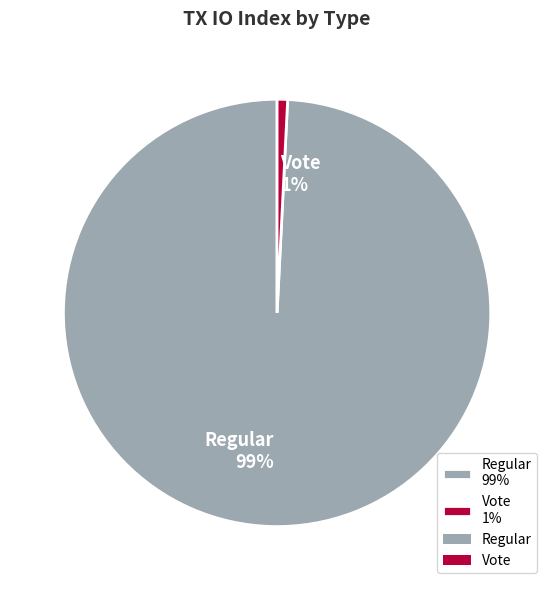

Rank the categories by value from highest to lowest.

Regular, Vote